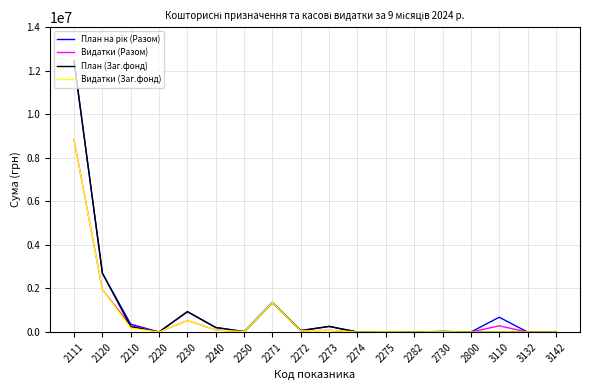

At which category is the sum across all series the highest?

2111